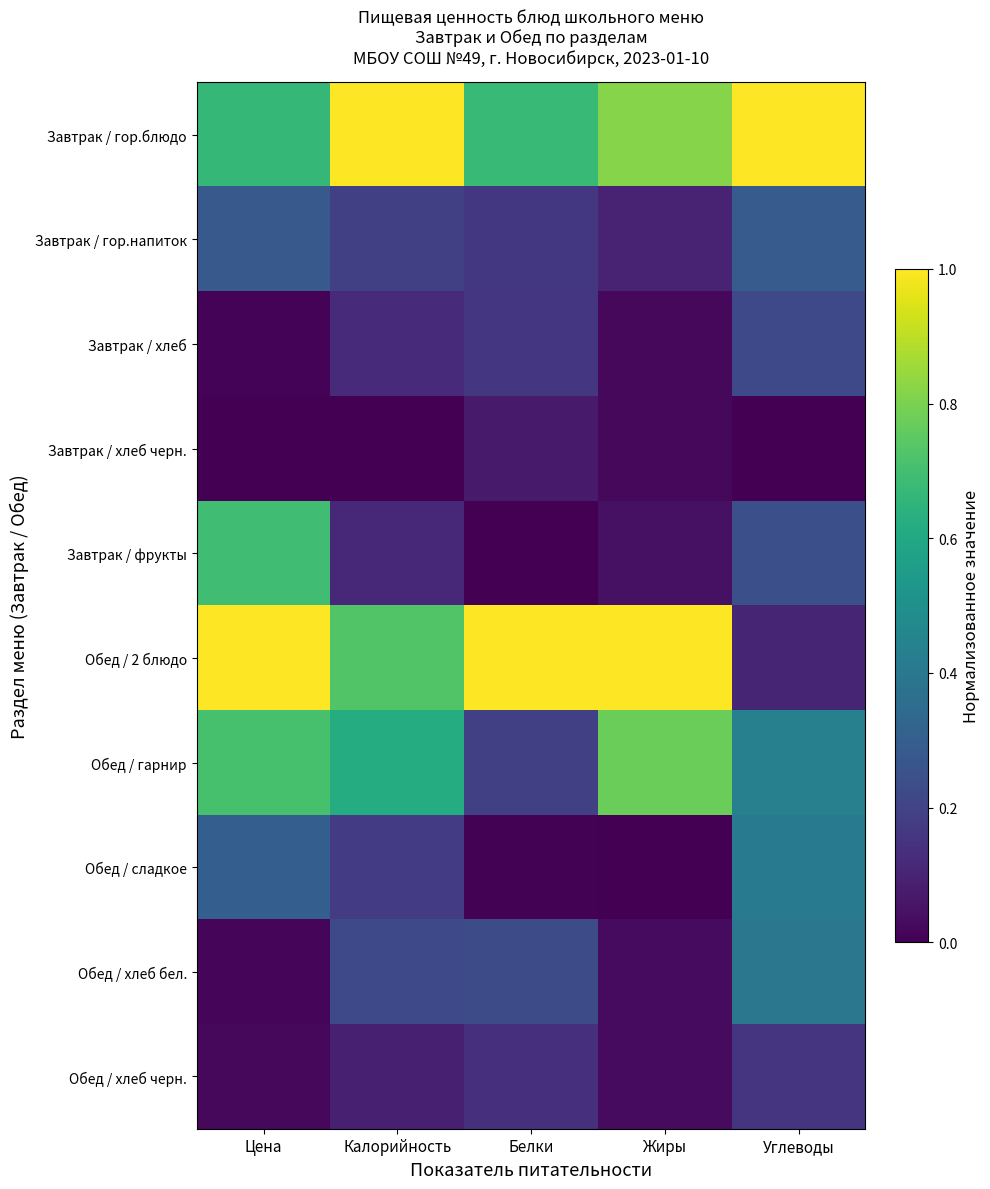

What is the spread (max minus min) of values at Калорийность?

1.0